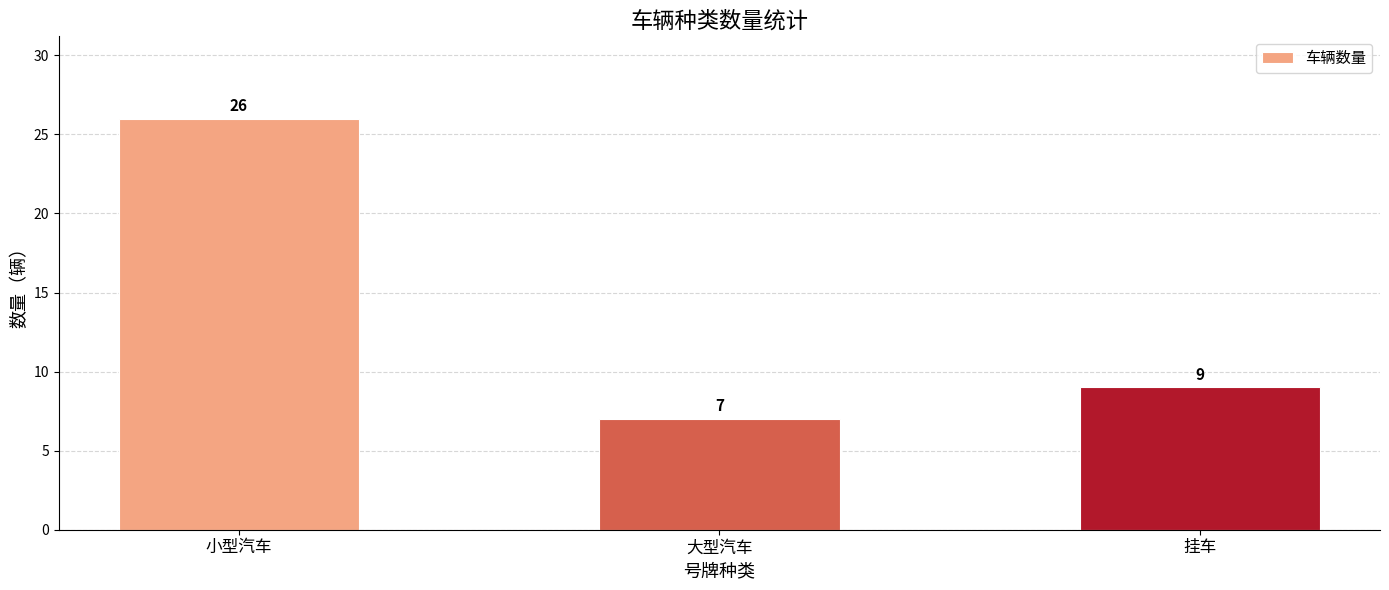

Which category has the lowest value across all series?

大型汽车